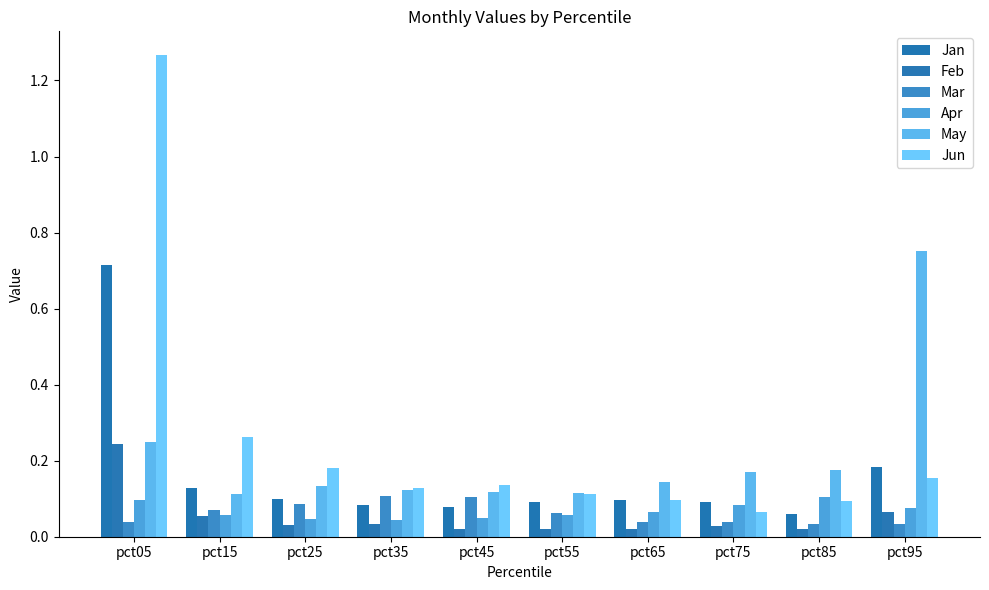

What is the difference between the second highest and second lowest values in the Jun series?

0.2